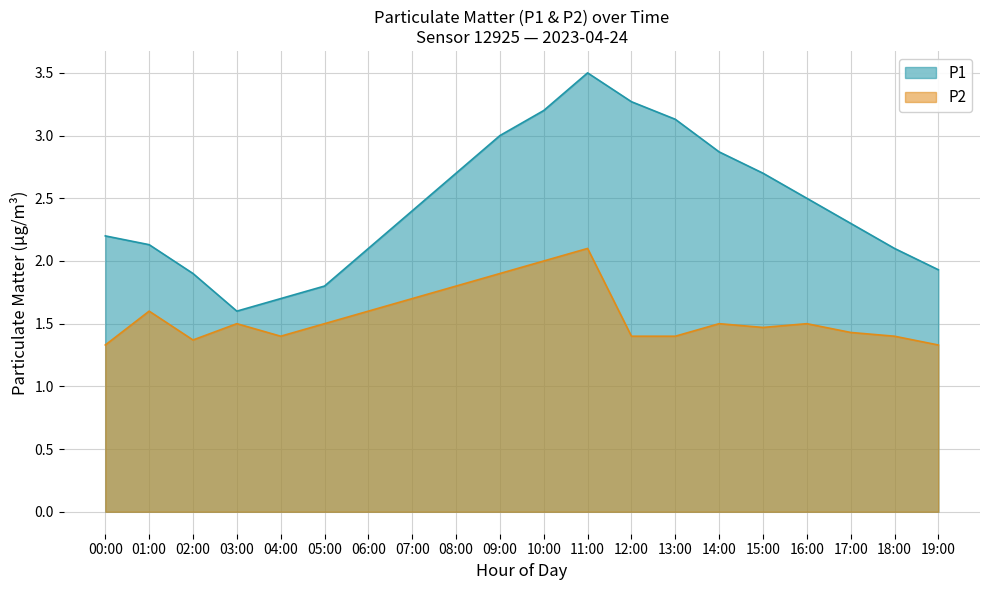

In P2, how many points are higher than both neighbors (excluding endpoints)?

5